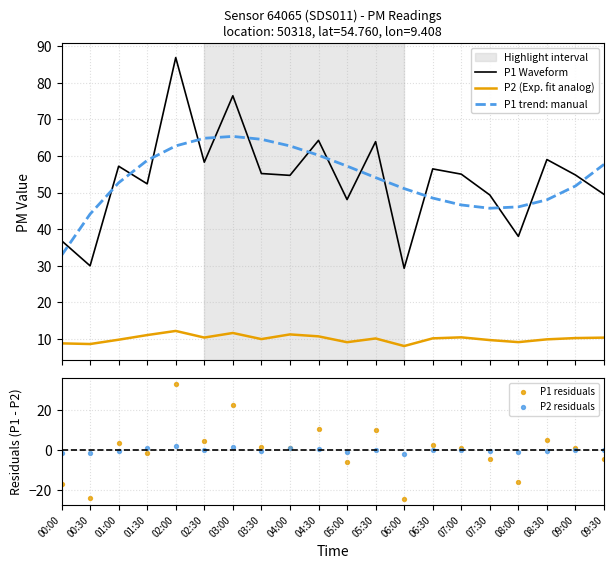

What are all the series names shown in the legend?

P1 Waveform, P2 (Exp. fit analog), P1 trend: manual, P1 residuals, P2 residuals